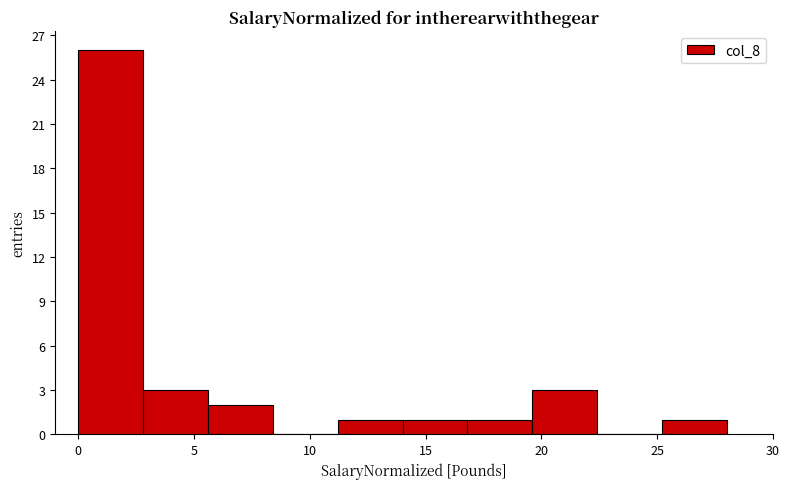

What is the height of the bar covering 11.2 to 14.0 on the x-axis? Neither the bar edges nor the heights are printed on the chart, so give them approximately, as read against the axes.

1